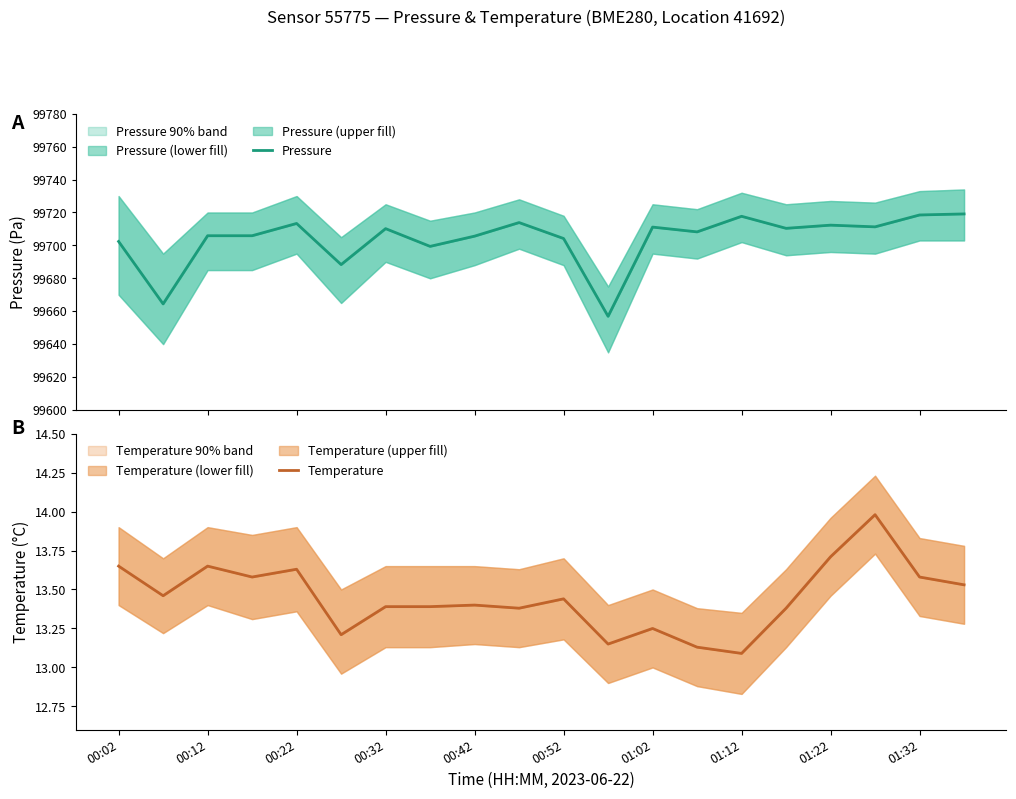

Is it true that Pressure equals 49876.1 at 00:02?

False